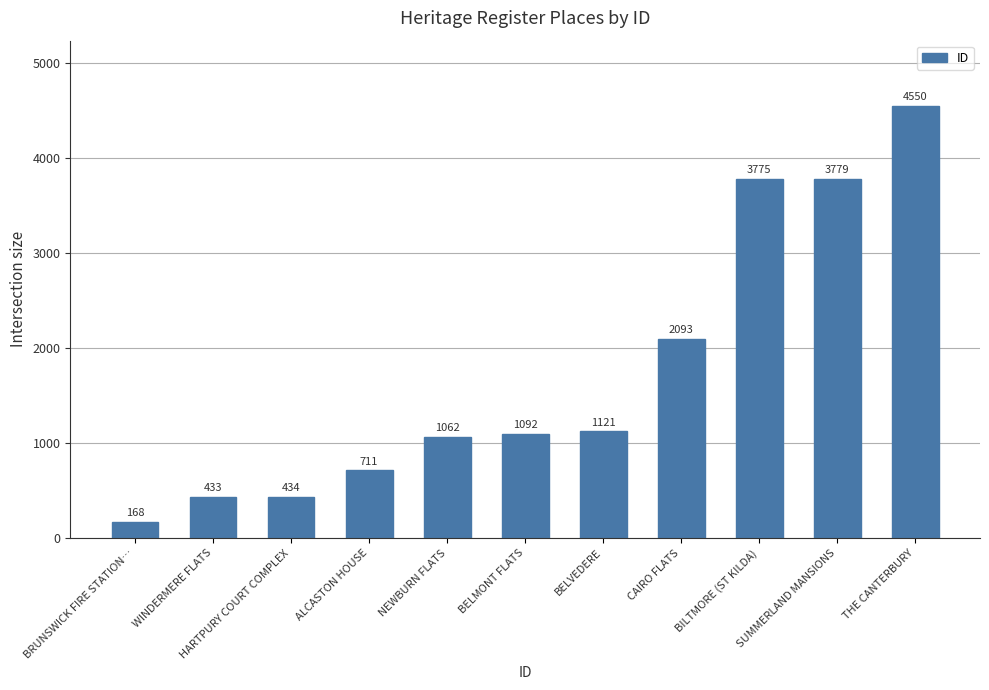

List the labels in order of value, largest first.

THE CANTERBURY, SUMMERLAND MANSIONS, BILTMORE (ST KILDA), CAIRO FLATS, BELVEDERE, BELMONT FLATS, NEWBURN FLATS, ALCASTON HOUSE, HARTPURY COURT COMPLEX, WINDERMERE FLATS, BRUNSWICK FIRE STATION…